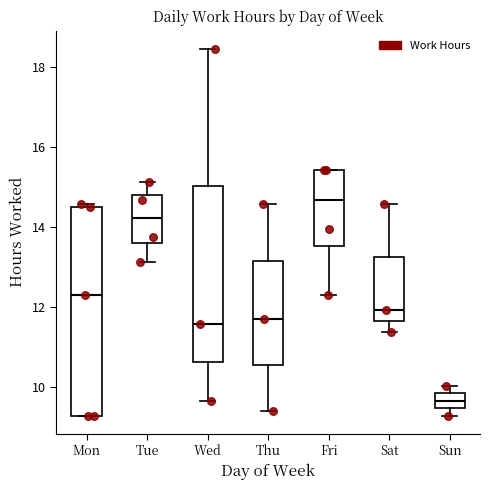

Reading left to right, read every box against the y-axis: the position of its median line, the range the box covers, and the ends of its whiskers. The values are not printed on the chart, so give them approximately, as read against the axis.

Mon: median 12.4, box 9.2 to 14.6, whiskers 9.2 to 14.6 (just above the box's upper edge)
Tue: median 14.2, box 13.6 to 14.8, whiskers 13.2 to 15.2
Wed: median 11.6, box 10.6 to 15.0, whiskers 9.6 to 18.4
Thu: median 11.8, box 10.6 to 13.2, whiskers 9.4 to 14.6
Fri: median 14.6, box 13.6 to 15.4, whiskers 12.2 to 15.4
Sat: median 12.0, box 11.6 to 13.2, whiskers 11.4 to 14.6
Sun: median 9.6, box 9.4 to 9.8, whiskers 9.2 to 10.0